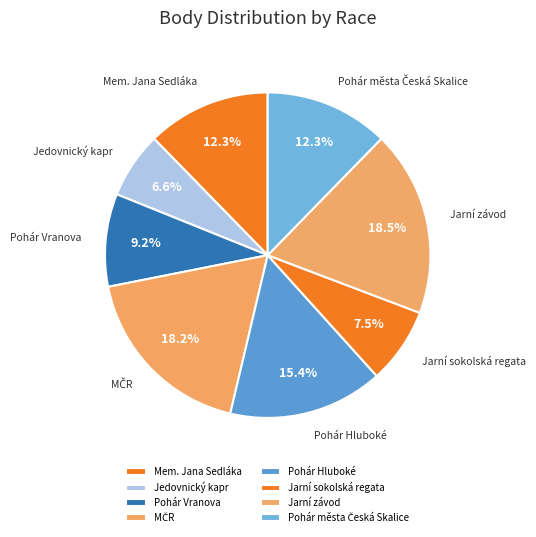

How many segments does this pie chart have?

8